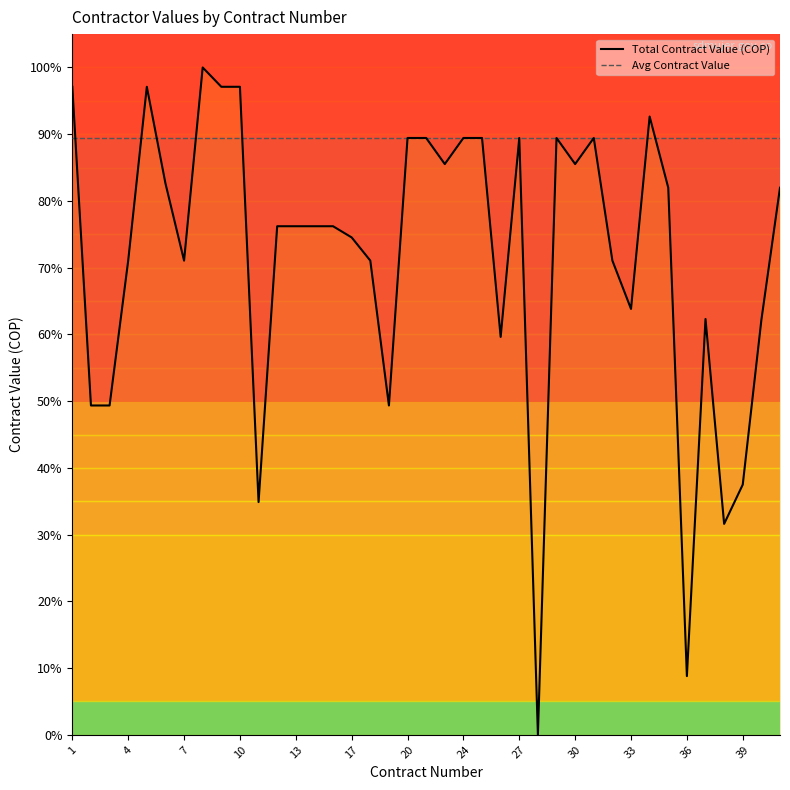

Is it true that Total Contract Value (COP) equals 71.1 at 16?

True